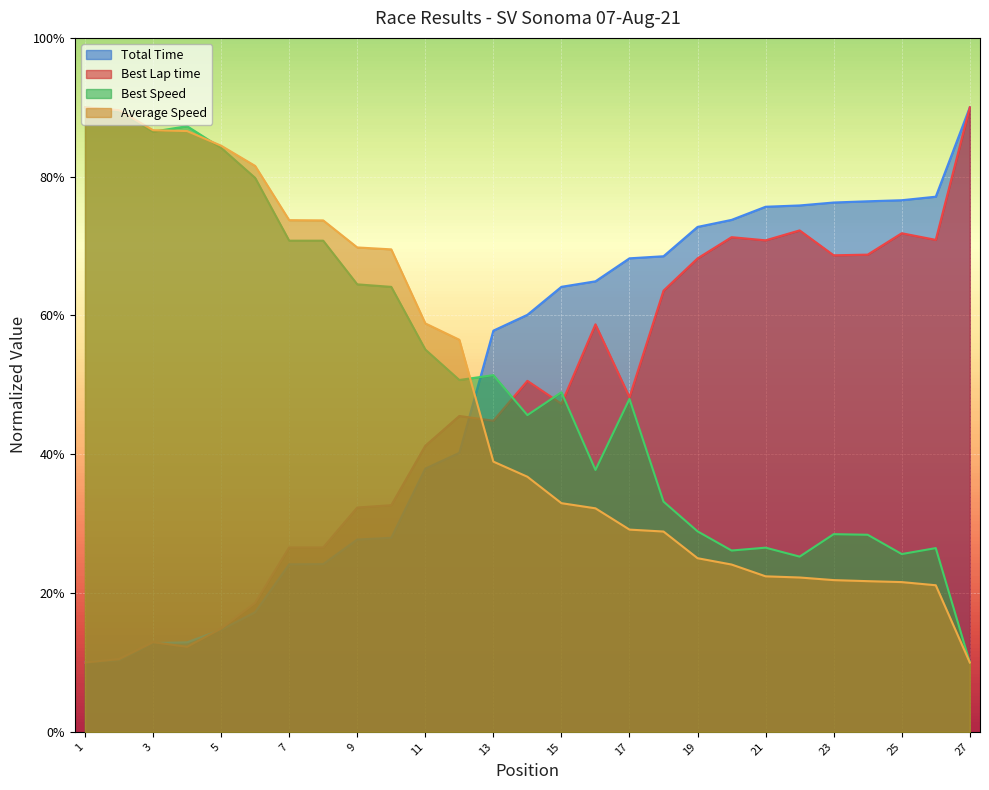

The value of Best Lap time at 11 is 21.3. True or false?

False